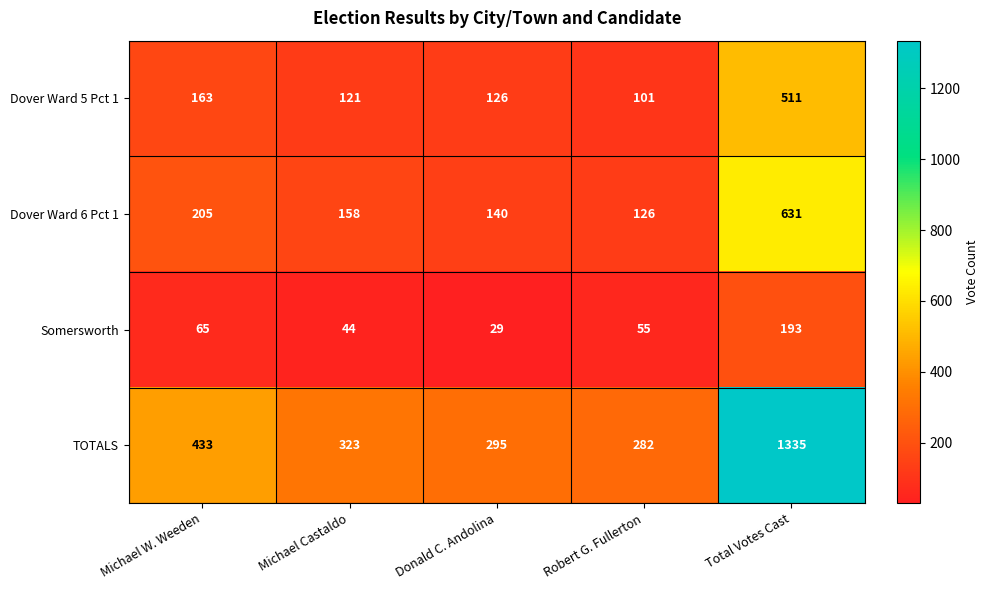

What is the minimum value shown in the chart?

29